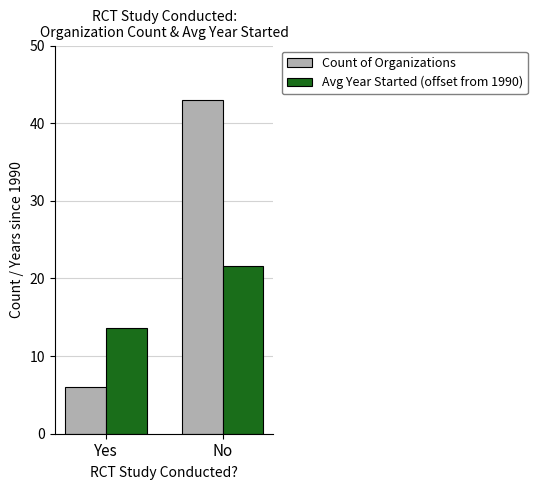

What is the label of the 2nd bar from the left?

No